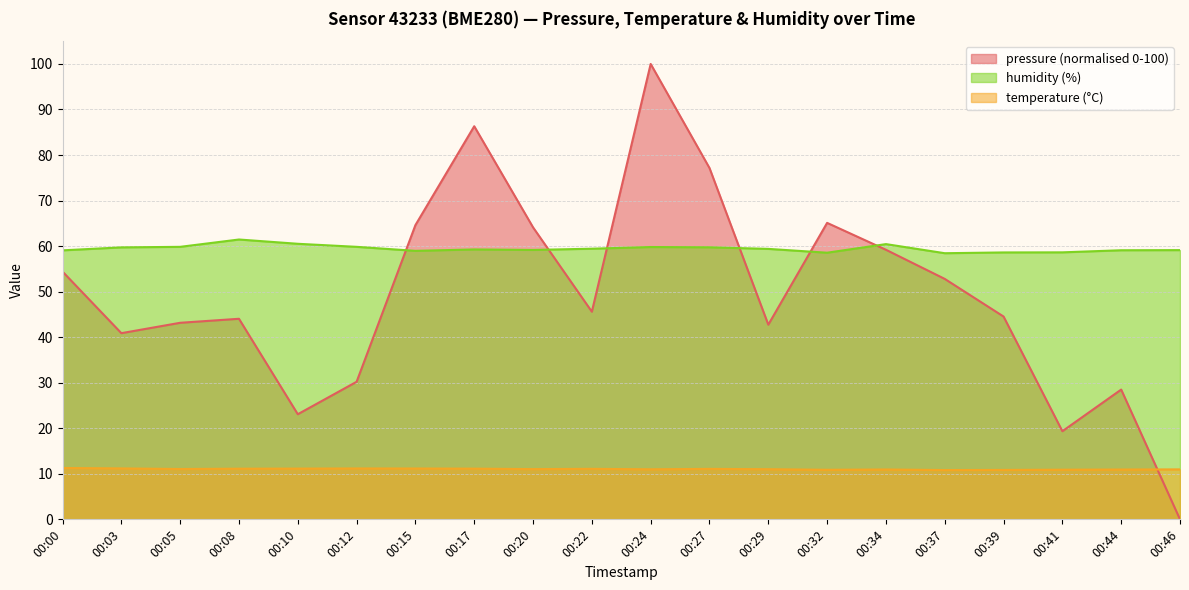

How many interior local peaks does the humidity series have?

4